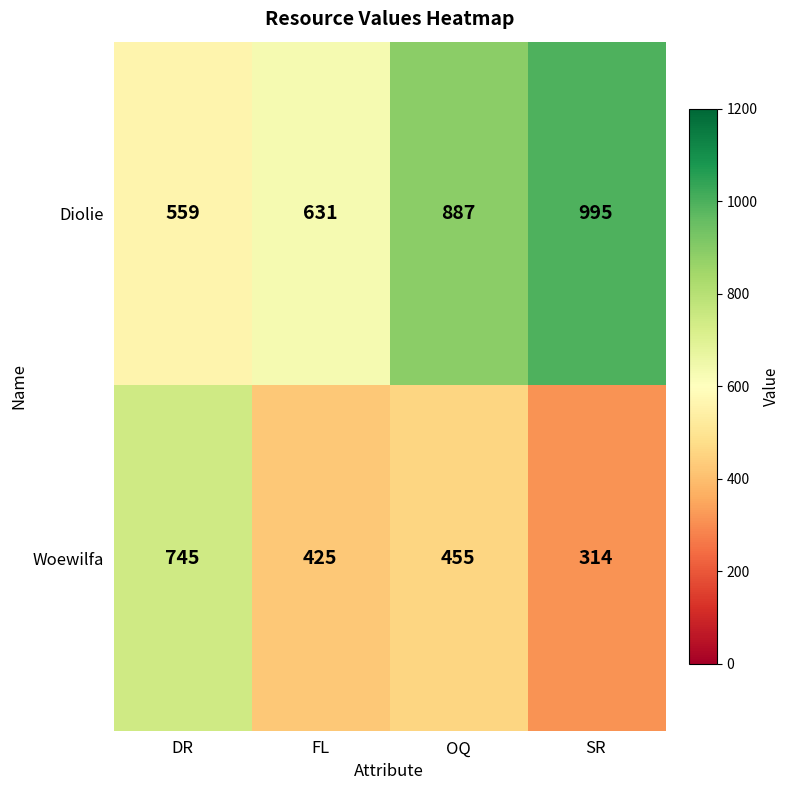

Reading left to right, what are all the values shown in this chart?

Diolie: DR=559	FL=631	OQ=887	SR=995
Woewilfa: DR=745	FL=425	OQ=455	SR=314